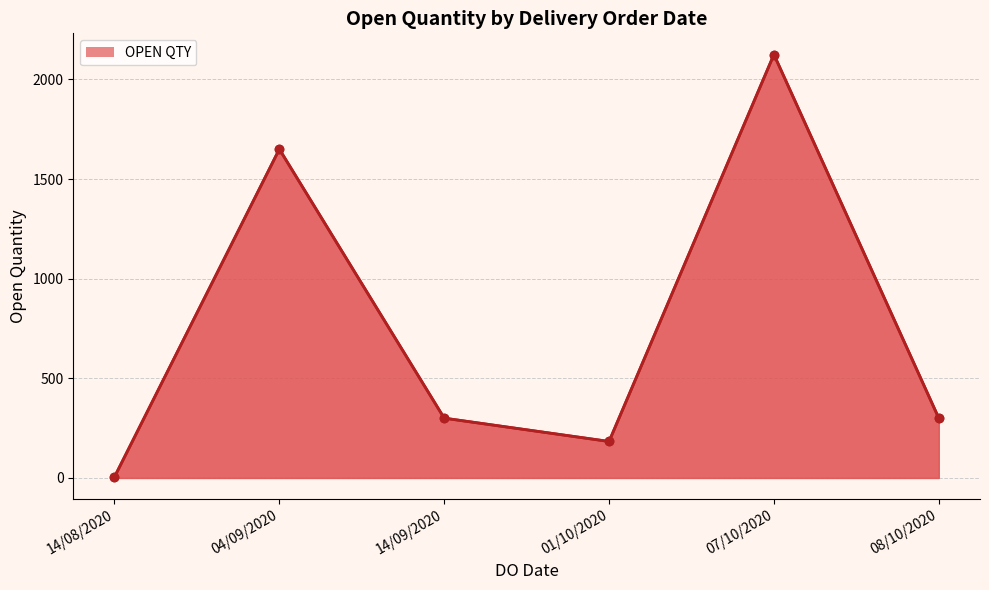

How many lines are shown in the chart?

1